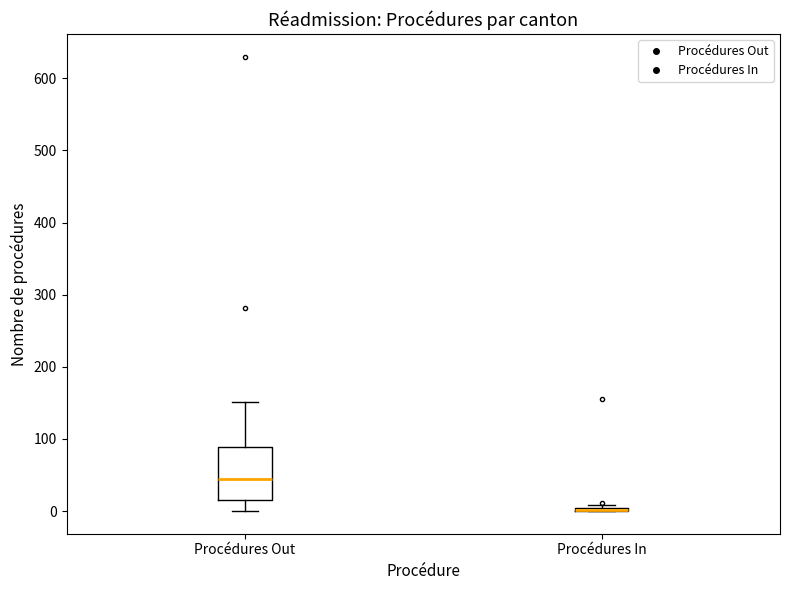

Reading left to right, transcribe this box plot: for each box, give where its median line is, the range the box spans, and where its two whiskers end, as read against the y-axis. The values are not printed on the chart, so give them approximately, as read against the axis.

Procédures Out: median 50, box 20 to 90, whiskers 0 to 150
Procédures In: box collapsed to a line at 0, whiskers 0 to 10